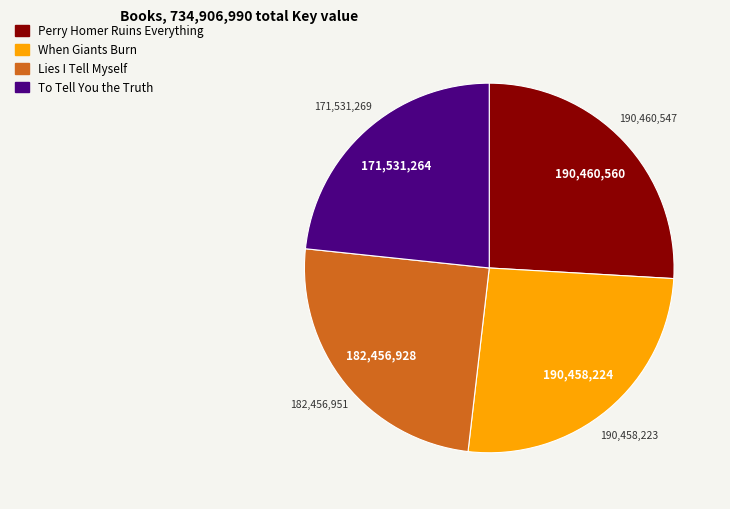

How many slices are in this pie chart?

4